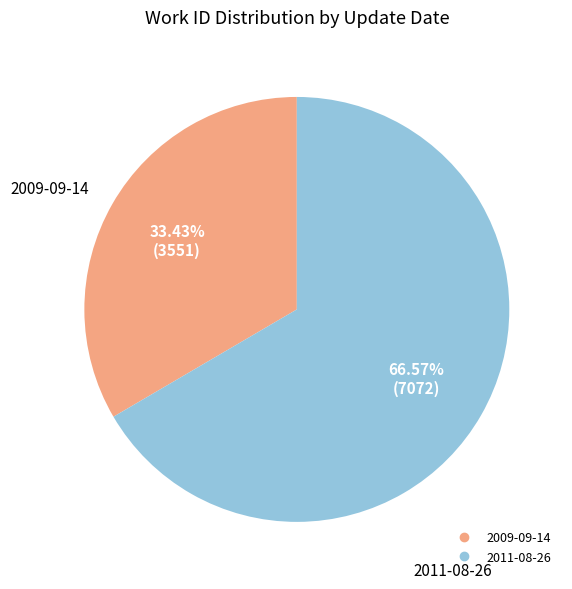

Is the sum of 2009-09-14 and 2011-08-26 greater than half?

Yes